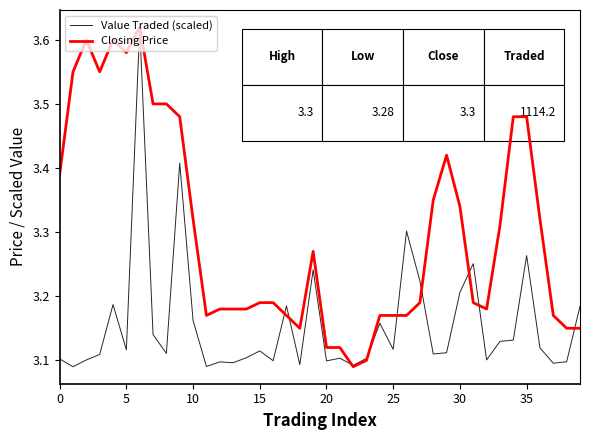

Rank the series by their average value, from highest to lowest.

Closing Price, Value Traded (scaled)